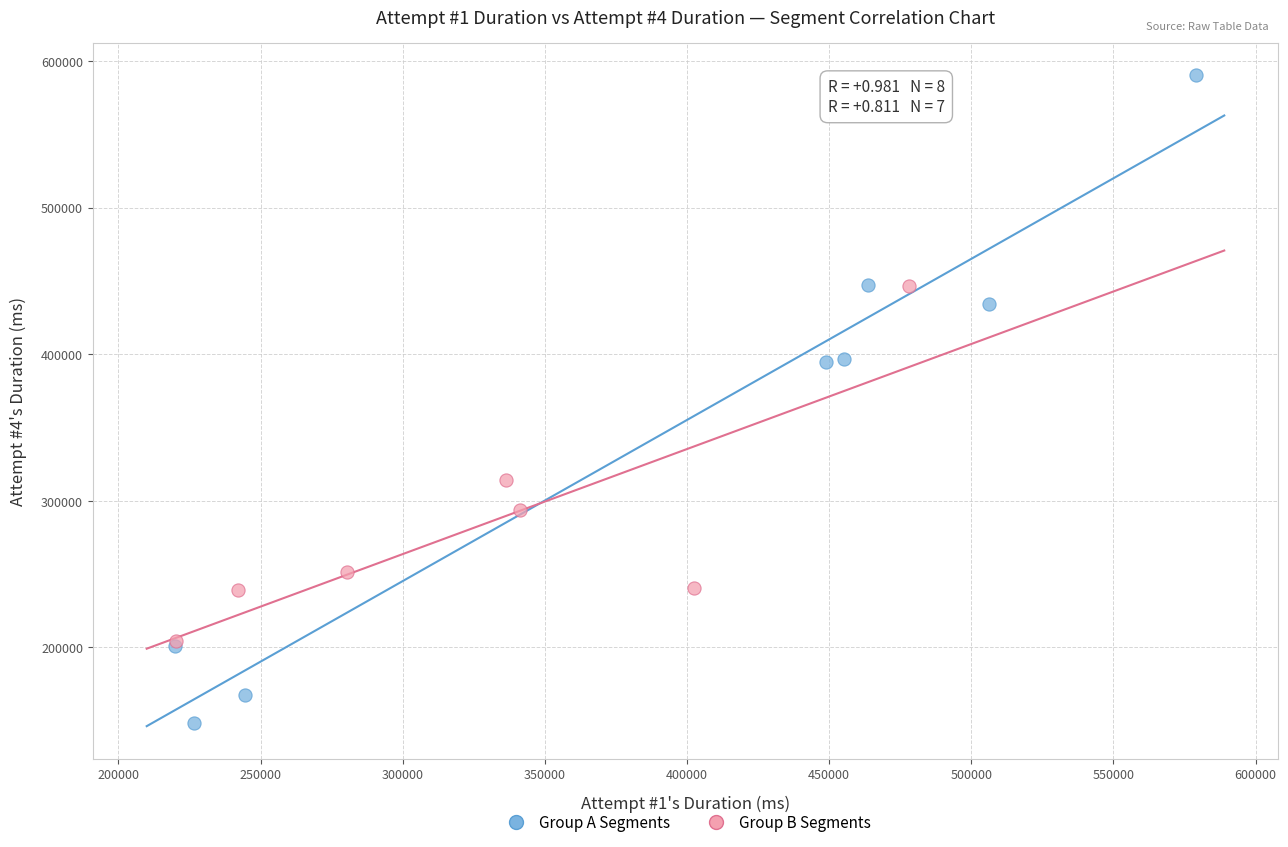

Which series contains the lowest Y value?

Group A Segments